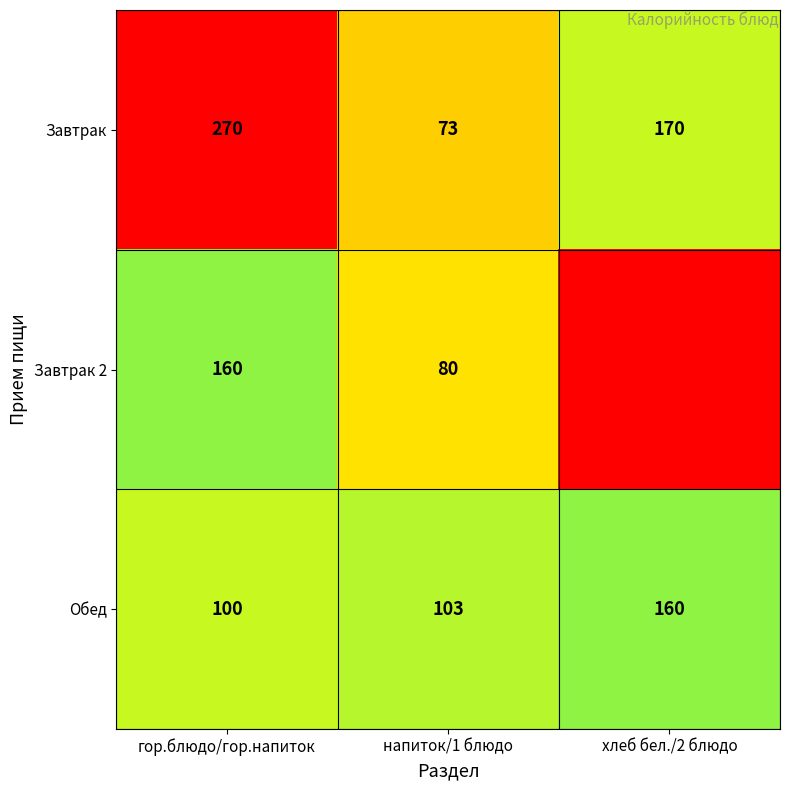

The Завтрак 2 series shows 34 at напиток/1 блюдо. True or false?

False